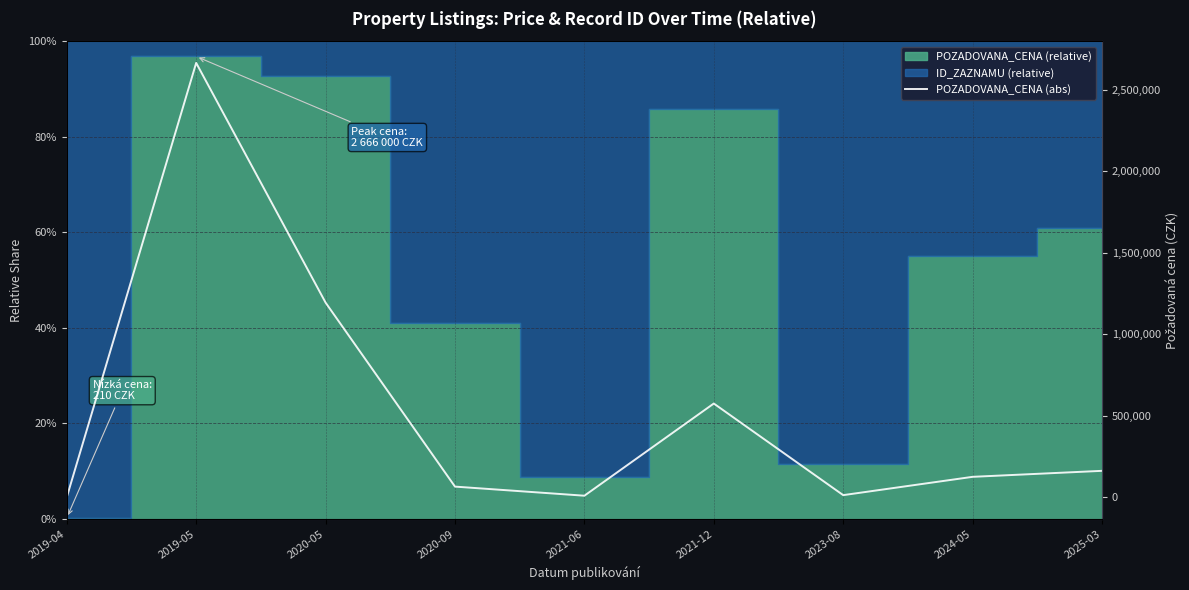

At which label is the value closest to 1333105?

2020-05